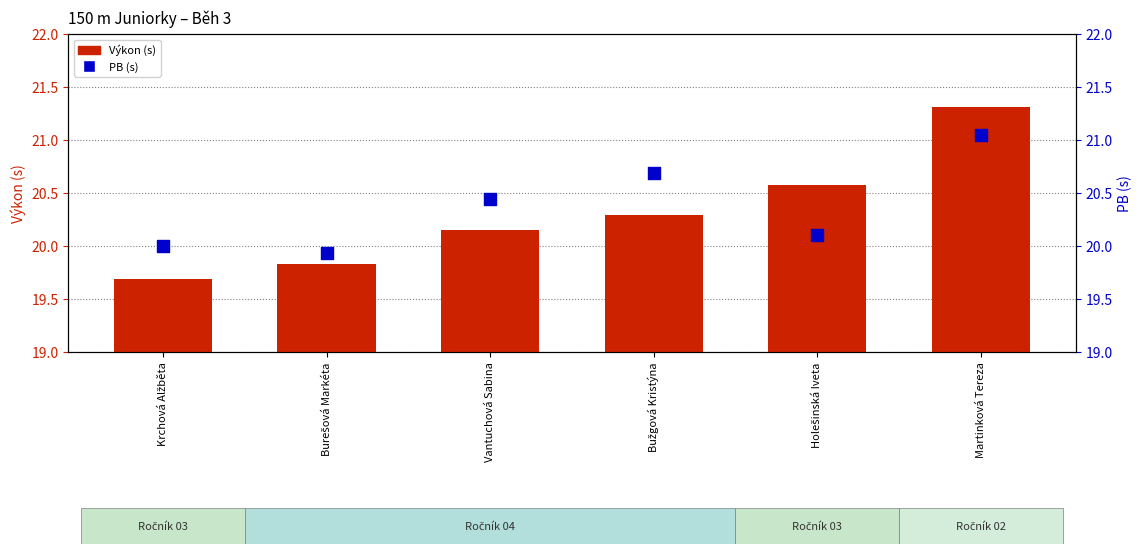

Which series contains the highest Y value?

Výkon (s)